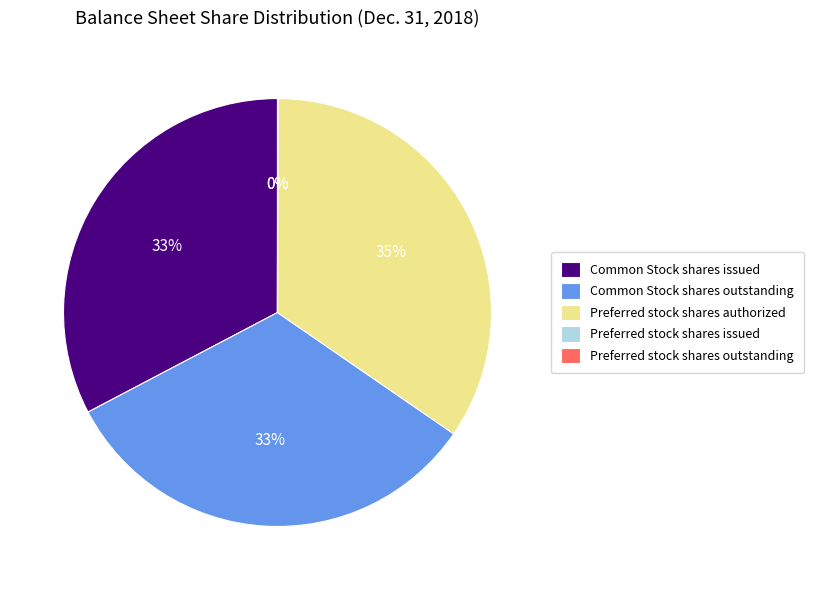

To the nearest percent, what is the difference between the largest and smallest slice percentages?

35%